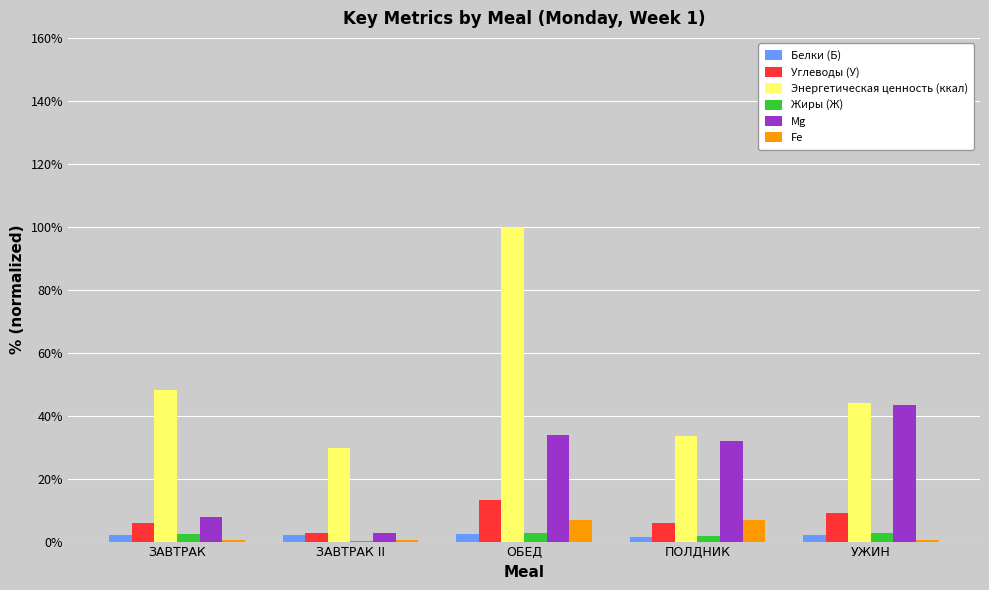

What is the maximum value for Fe?

7.0